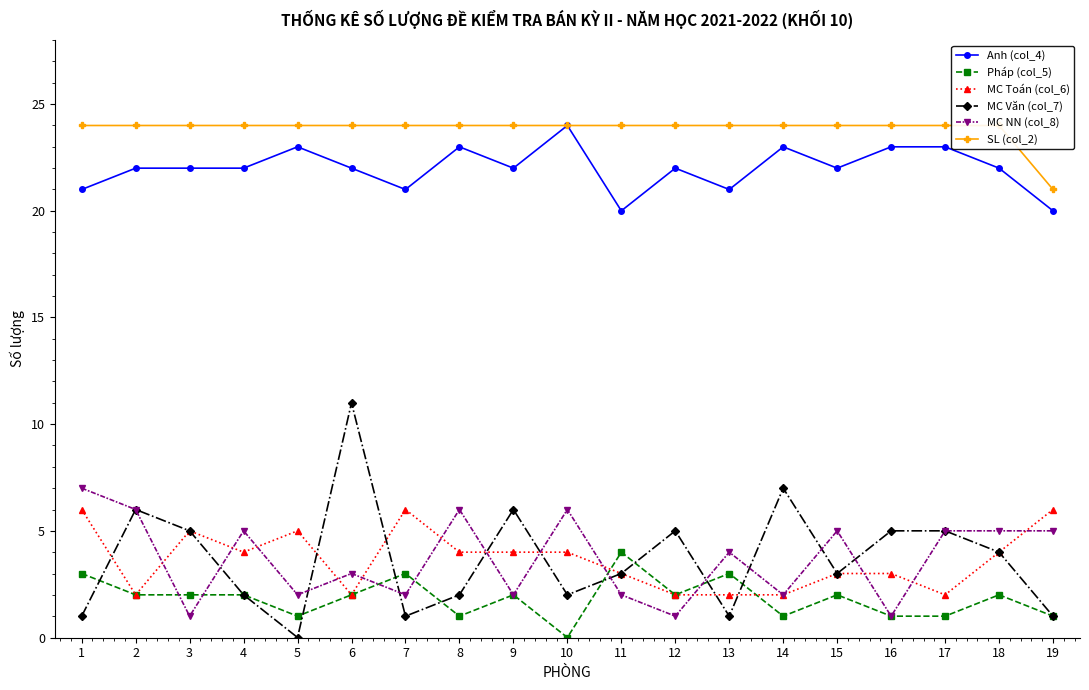

Between 14 and 1, which is larger?

14